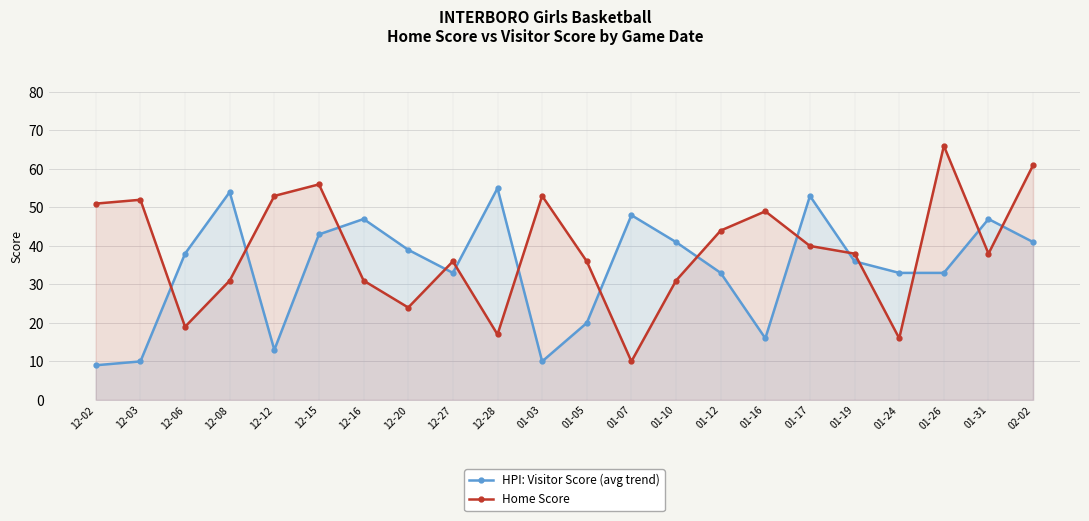

At which category is the sum across all series the highest?

02-02